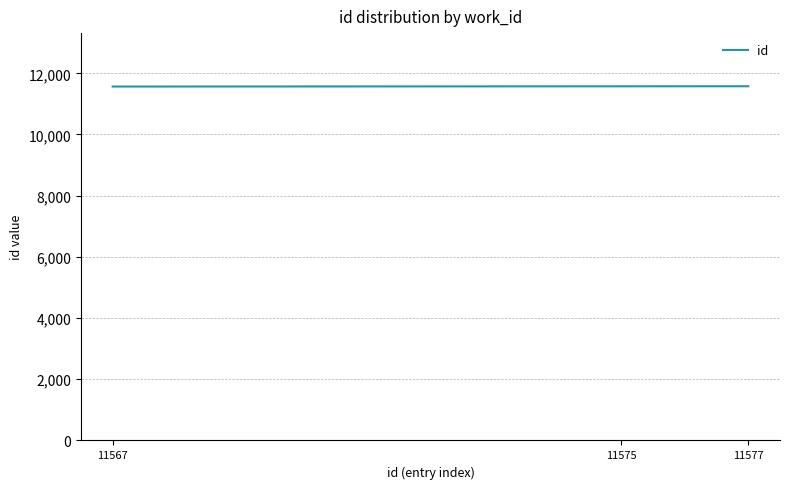

Approximately how many times larger is the value at 11567 compared to 11577?

1.0